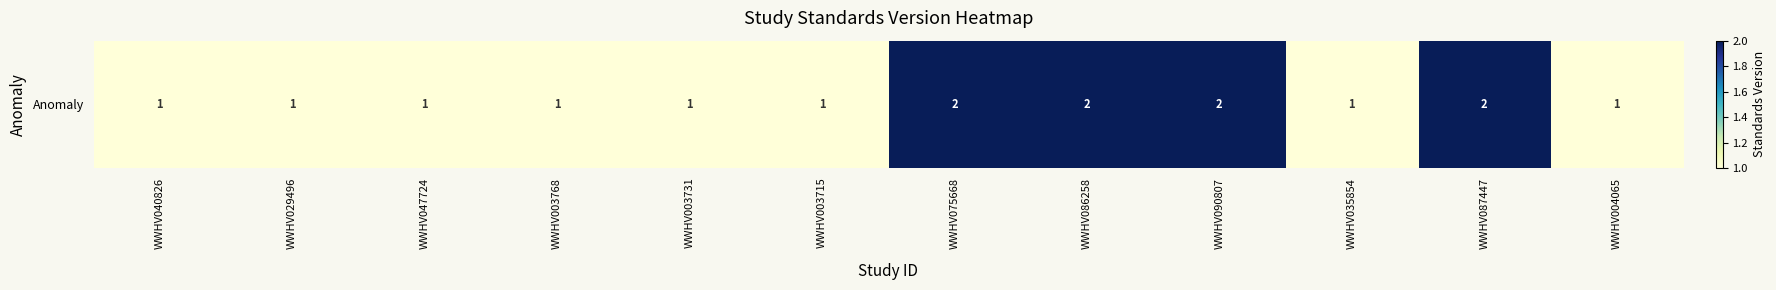

Which has a higher value, WWHV075668 or WWHV029496?

WWHV075668